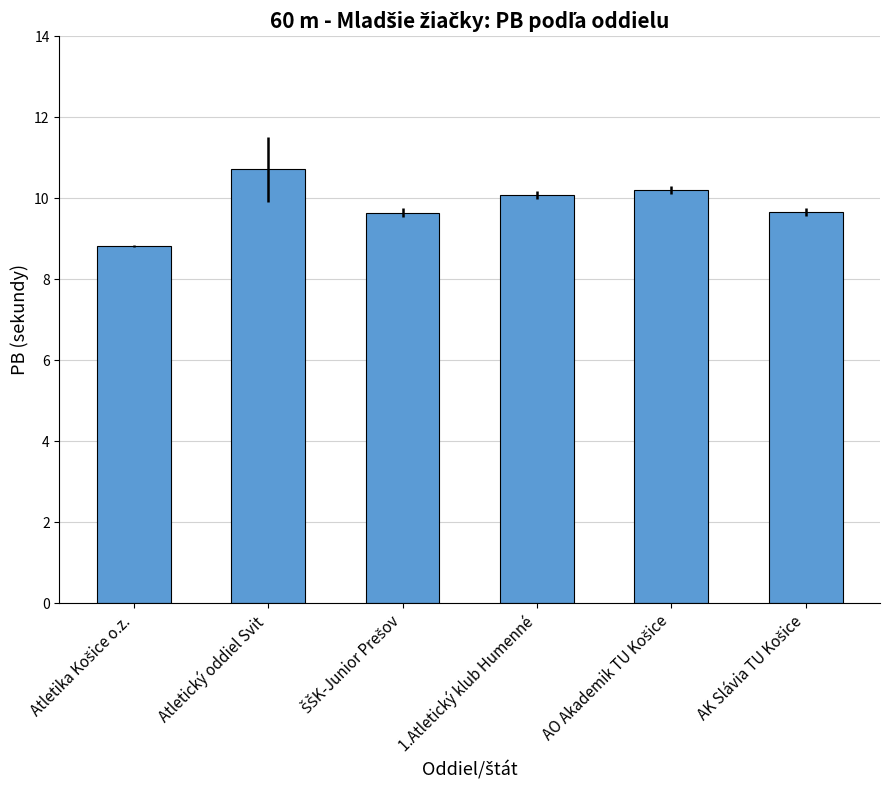

The chart shows a value of 10.7 at Atletický oddiel Svit. True or false?

True